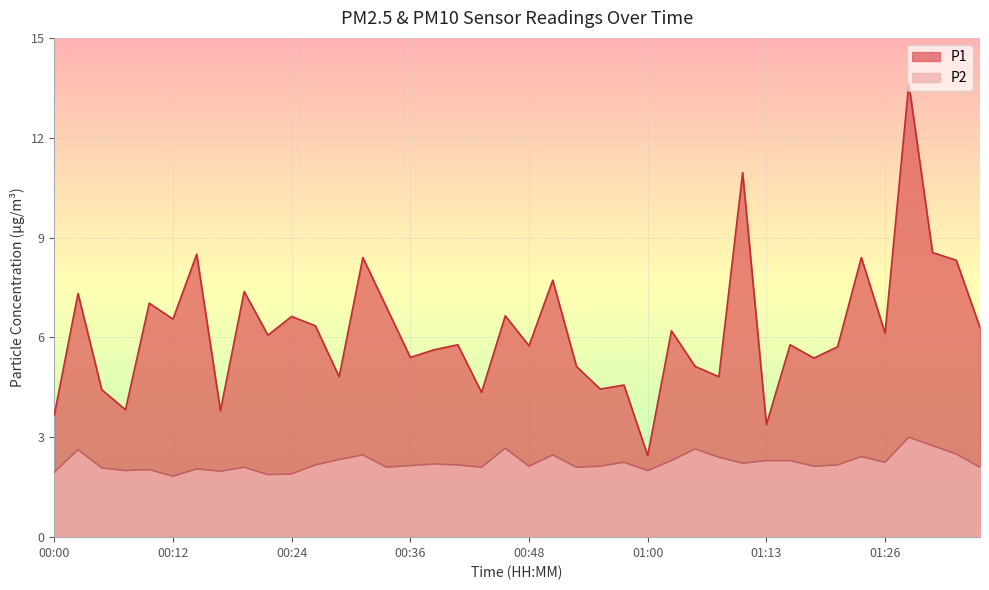

Reading right to left, extract all data points from this chart.

P1: 01:36=6.3	01:34=8.3	01:31=8.6	01:29=13.6	01:26=6.1	01:24=8.4	01:21=5.7	01:18=5.4	01:16=5.8	01:13=3.4	01:11=10.9	01:08=4.8	01:05=5.1	01:03=6.2	01:00=2.5	00:58=4.6	00:55=4.5	00:53=5.1	00:51=7.7	00:48=5.8	00:46=6.7	00:43=4.3	00:41=5.8	00:38=5.6	00:36=5.4	00:34=6.9	00:31=8.4	00:29=4.8	00:26=6.3	00:24=6.6	00:22=6.1	00:19=7.4	00:17=3.8	00:14=8.5	00:12=6.5	00:09=7.0	00:07=3.8	00:05=4.4	00:02=7.3	00:00=3.7
P2: 01:36=2.1	01:34=2.5	01:31=2.8	01:29=3.0	01:26=2.2	01:24=2.4	01:21=2.2	01:18=2.1	01:16=2.3	01:13=2.3	01:11=2.2	01:08=2.4	01:05=2.6	01:03=2.3	01:00=2.0	00:58=2.2	00:55=2.1	00:53=2.1	00:51=2.5	00:48=2.1	00:46=2.7	00:43=2.1	00:41=2.2	00:38=2.2	00:36=2.1	00:34=2.1	00:31=2.5	00:29=2.3	00:26=2.2	00:24=1.9	00:22=1.9	00:19=2.1	00:17=2.0	00:14=2.0	00:12=1.8	00:09=2.0	00:07=2.0	00:05=2.1	00:02=2.6	00:00=1.9